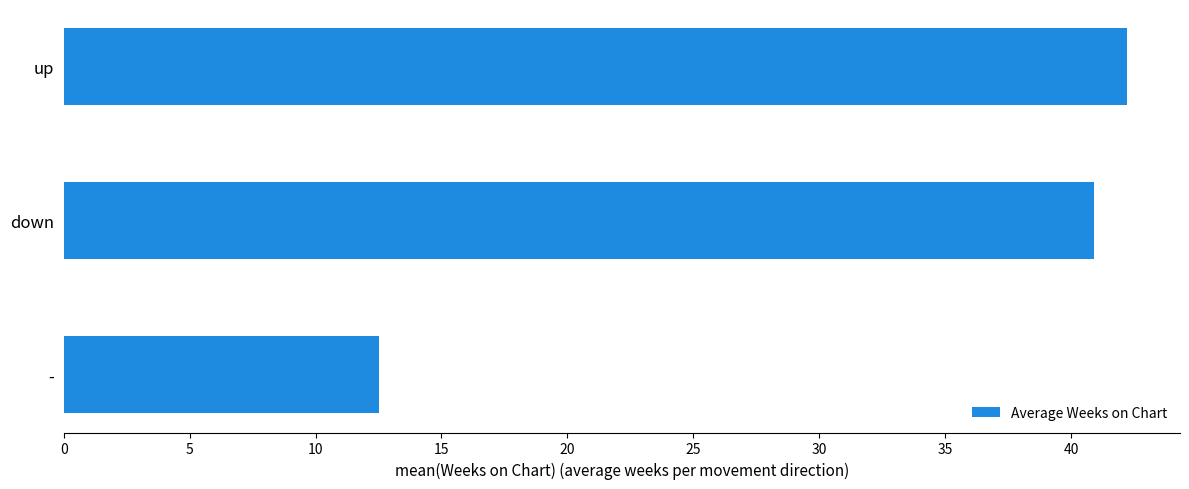

Does the chart contain any negative values?

No